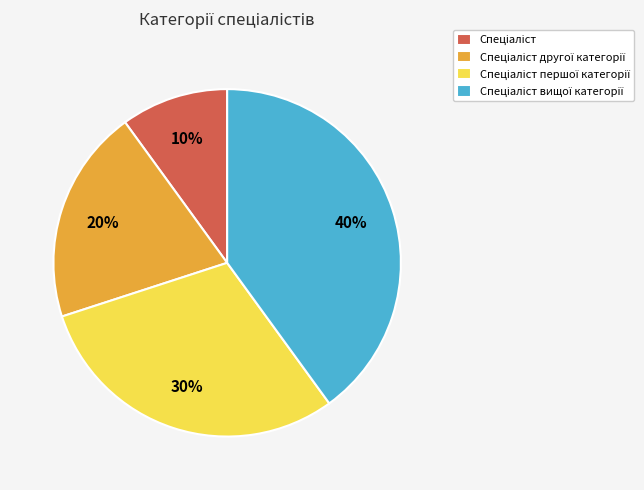

Is there a majority slice in this chart?

No